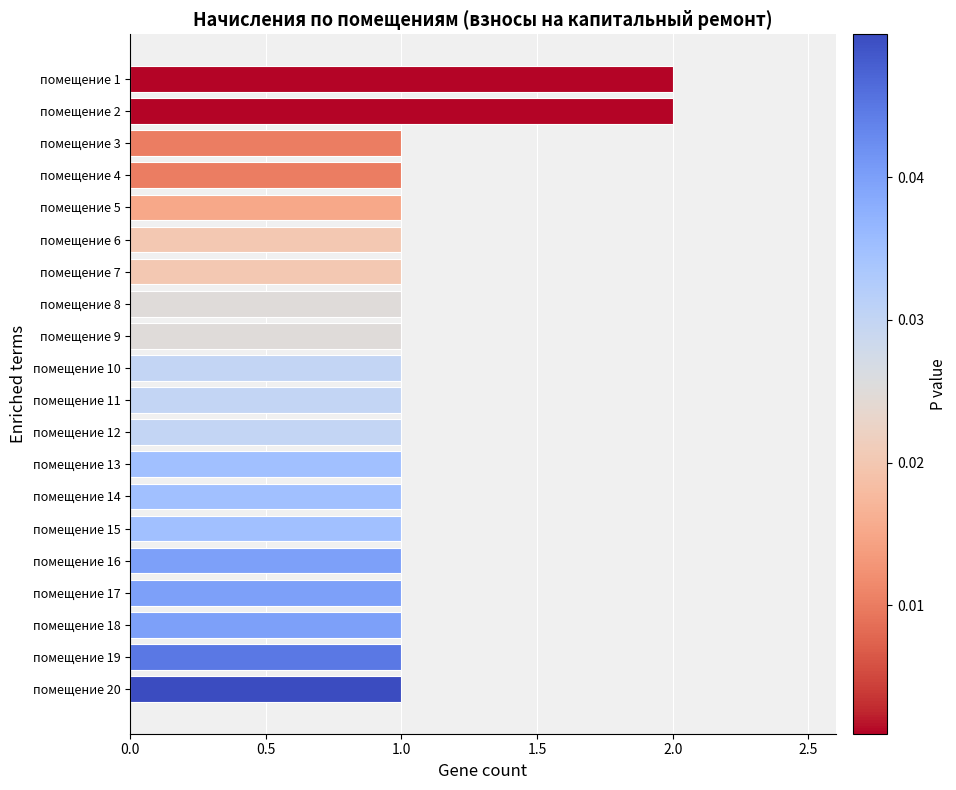

The chart shows a value of 1 at помещение 14. True or false?

True